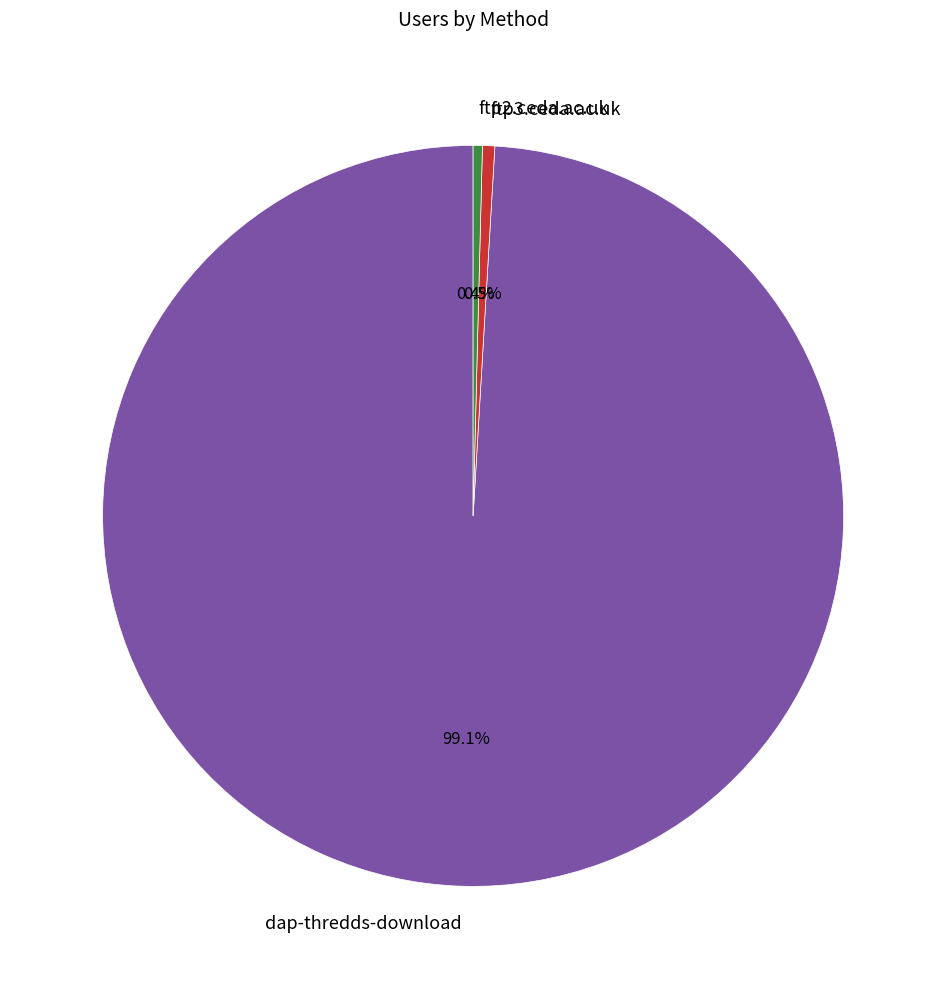

To the nearest percent, what percentage of the pie is dap-thredds-download?

99%